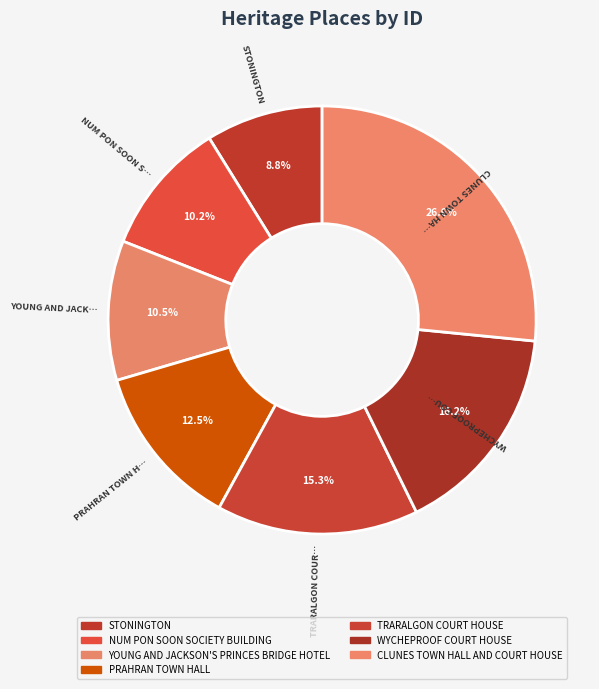

Does any single category account for the majority?

No